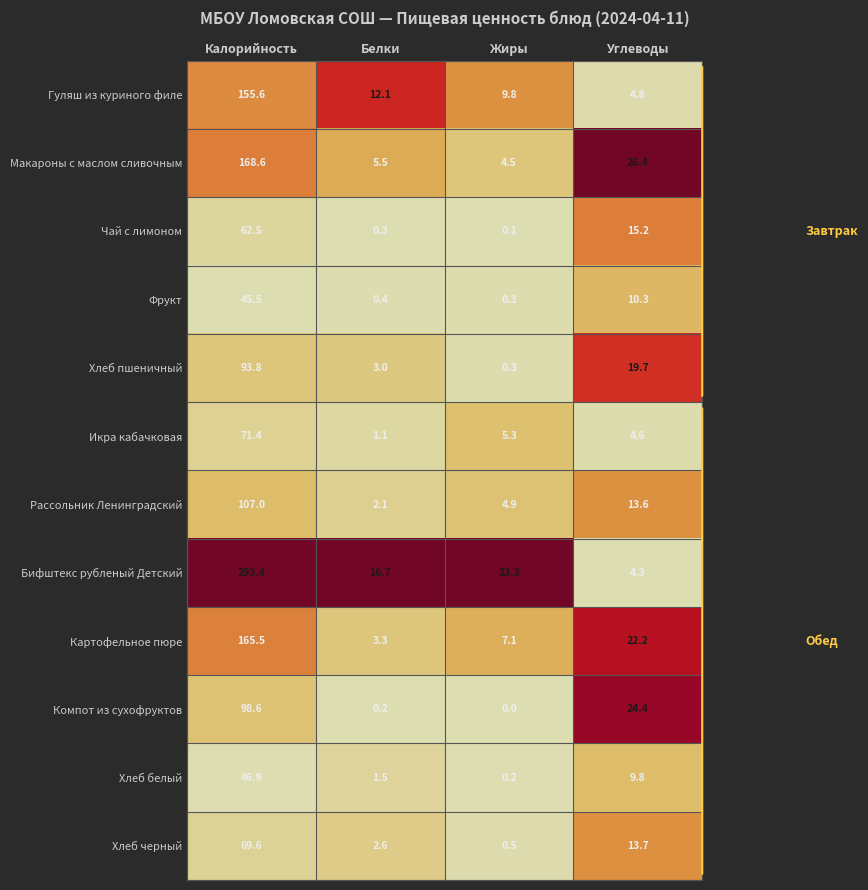

Where is Бифштекс рубленый Детский nearest to the value 148?

Жиры